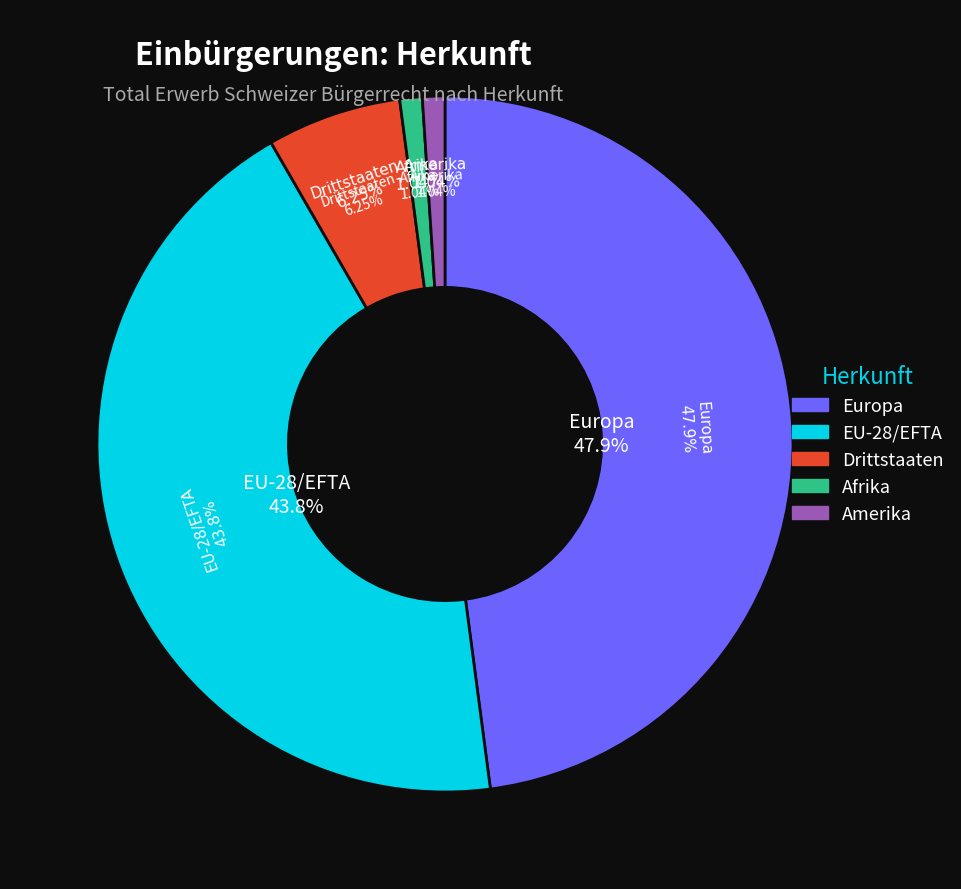

Is Asien/Ozeanien the majority of the pie?

No